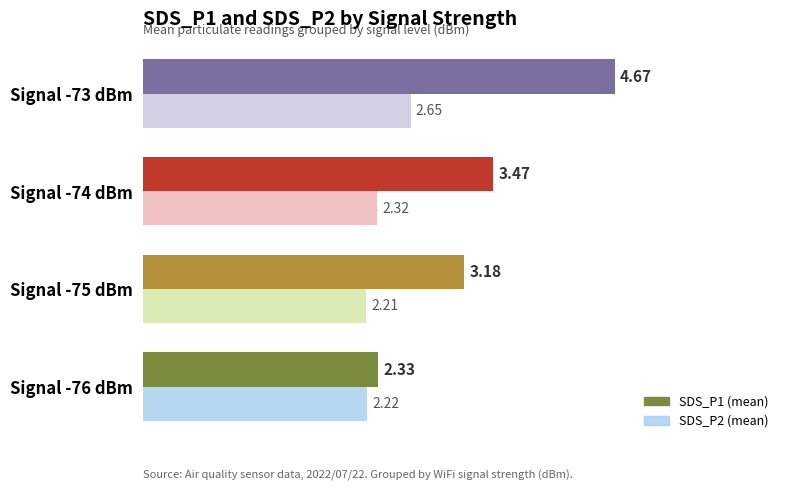

At which category is the sum across all series the highest?

Signal -73 dBm